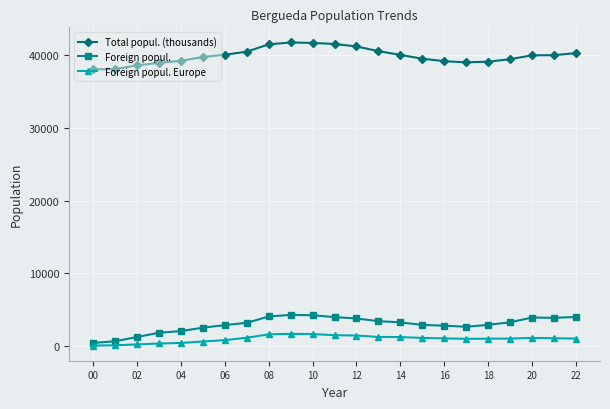

Which series has the largest total across all categories?

Total popul. (thousands)